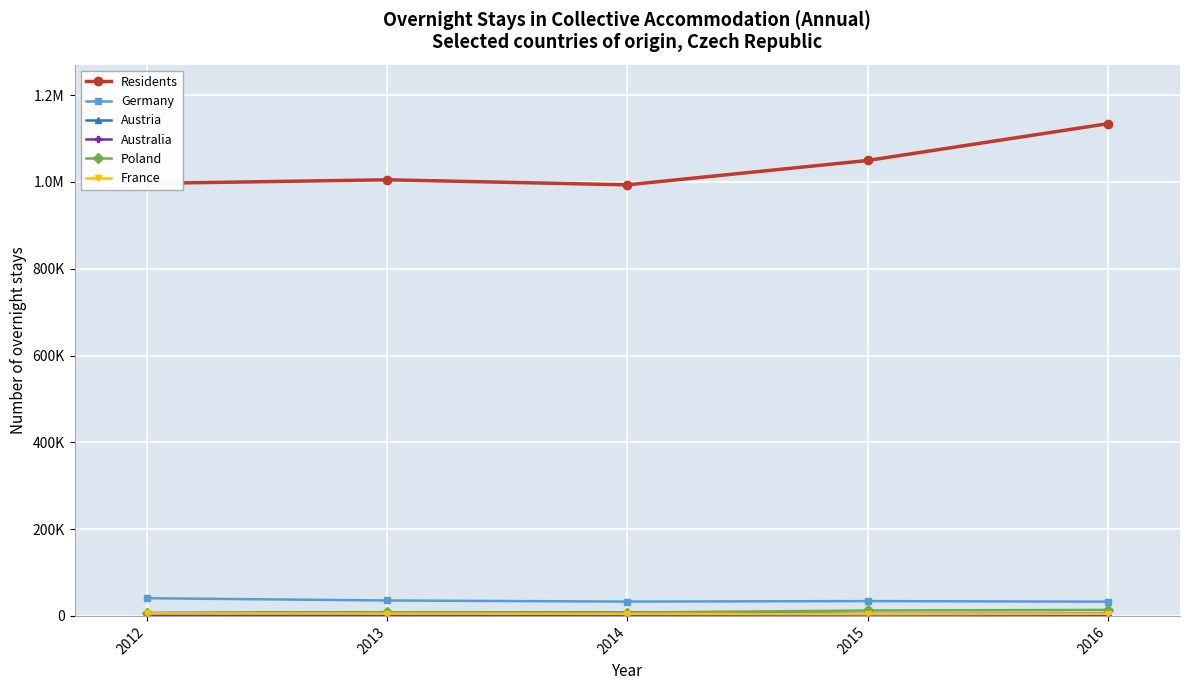

Count the number of categories in the chart.

5